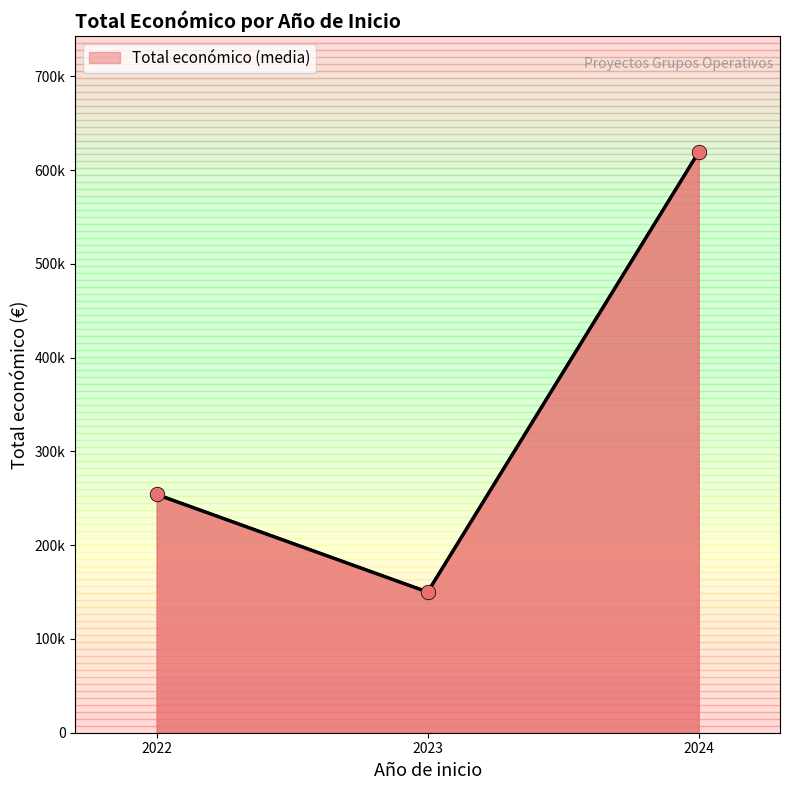

What is the ratio of the value at 2022 to the value at 2024?

0.4